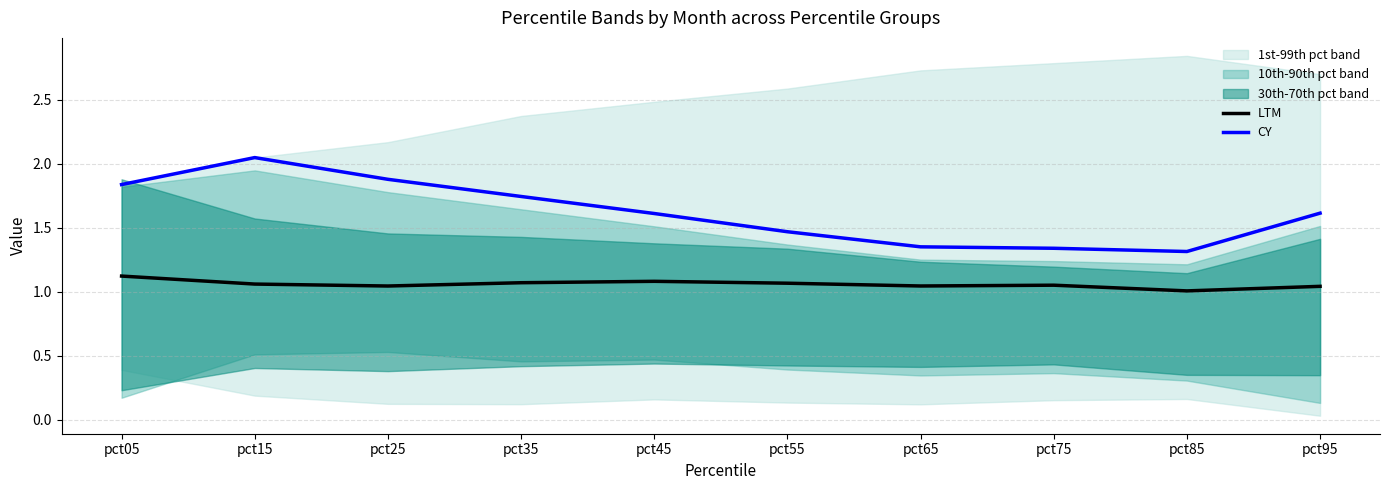

Which category has the highest value in the CY series?

pct15